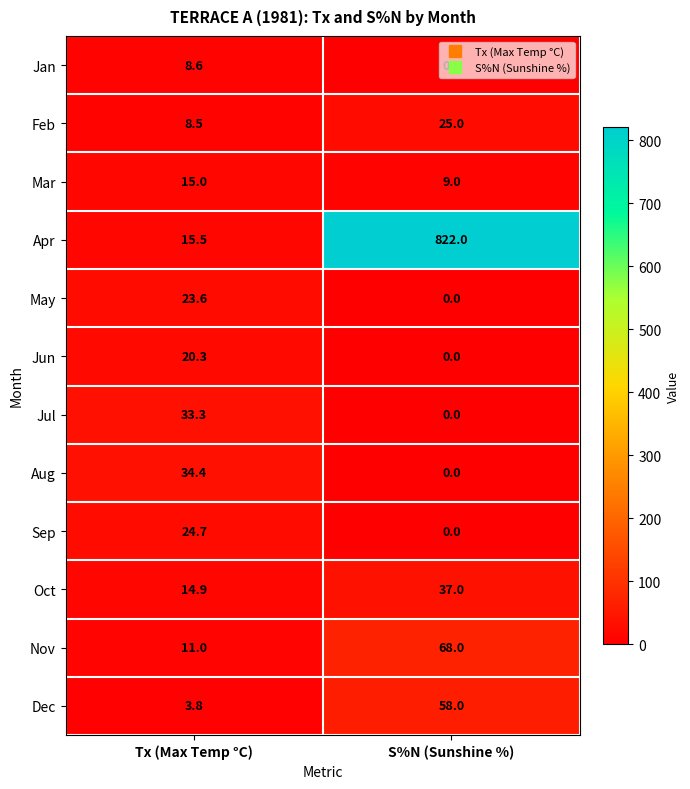

At which label does Jan first exceed 8?

Tx (Max Temp °C)